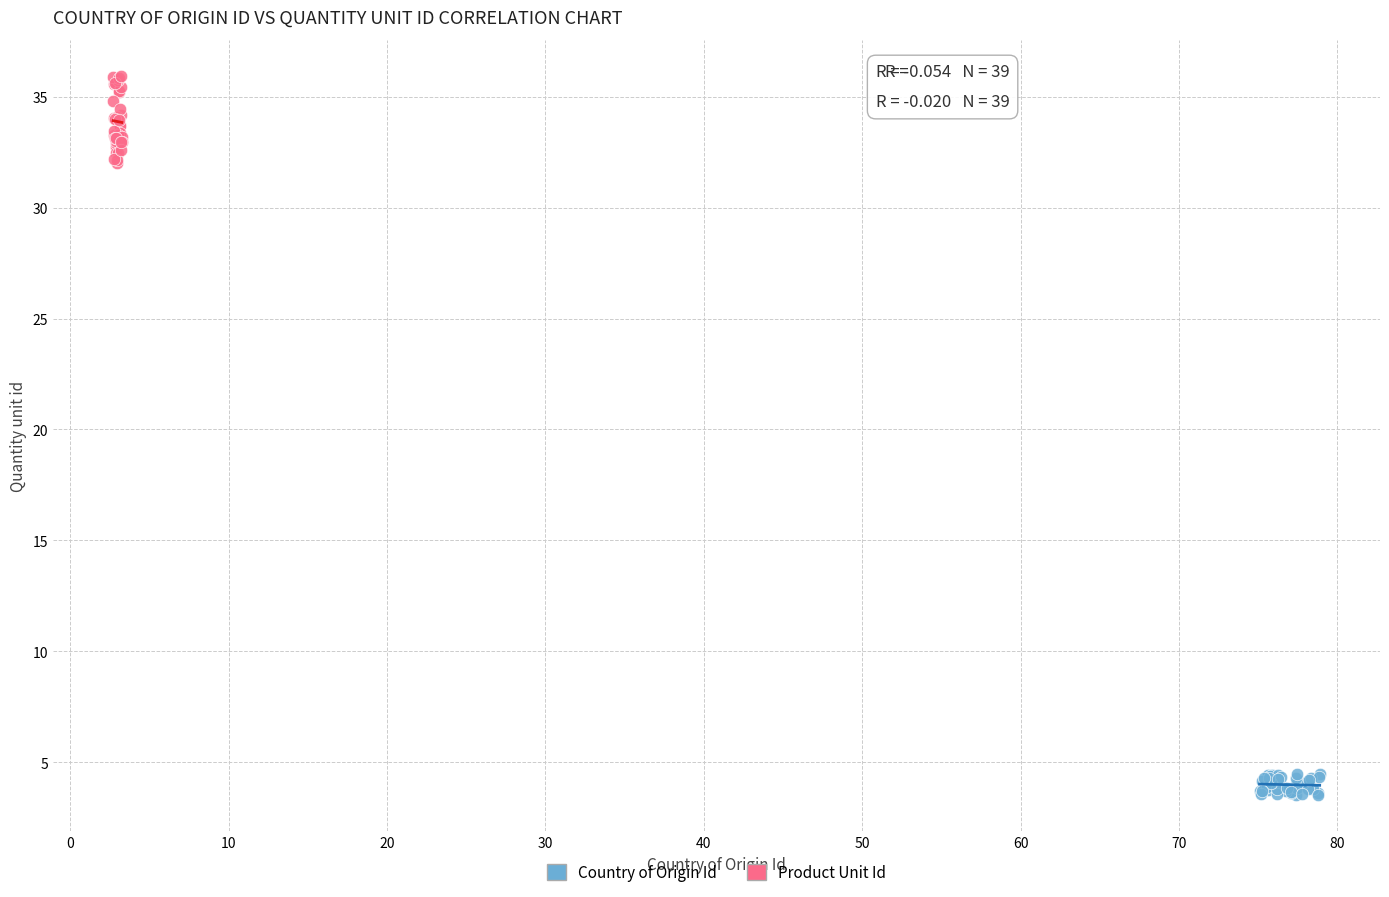

Which series reaches the minimum Y coordinate?

Country of Origin Id